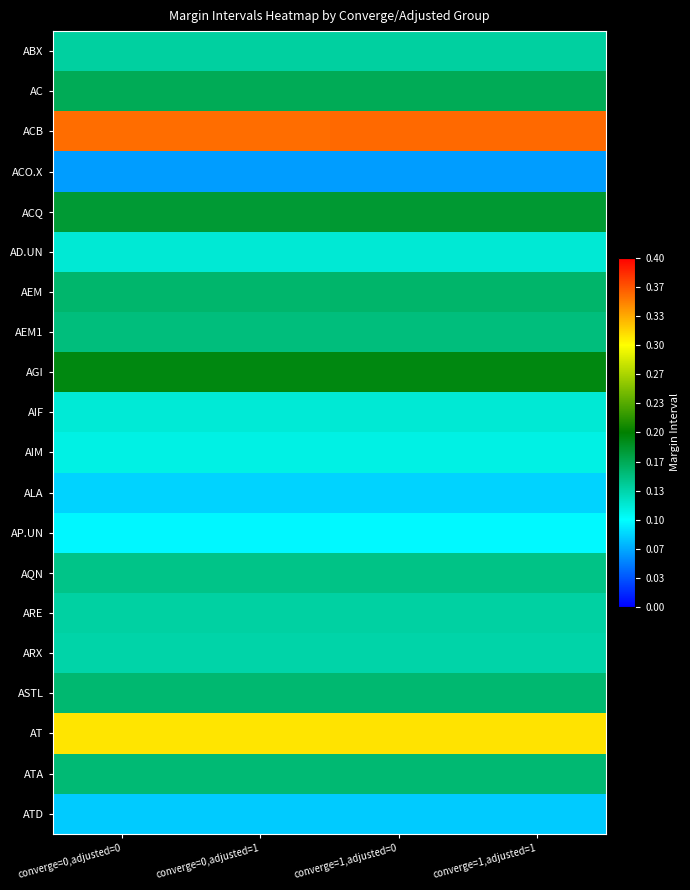

List the series in order of their peak value, lowest first.

ACO.X, ATD, ALA, AP.UN, AIM, AIF, AD.UN, ARX, ARE, ABX, AQN, AEM1, ATA, ASTL, AEM, AC, ACQ, AGI, AT, ACB